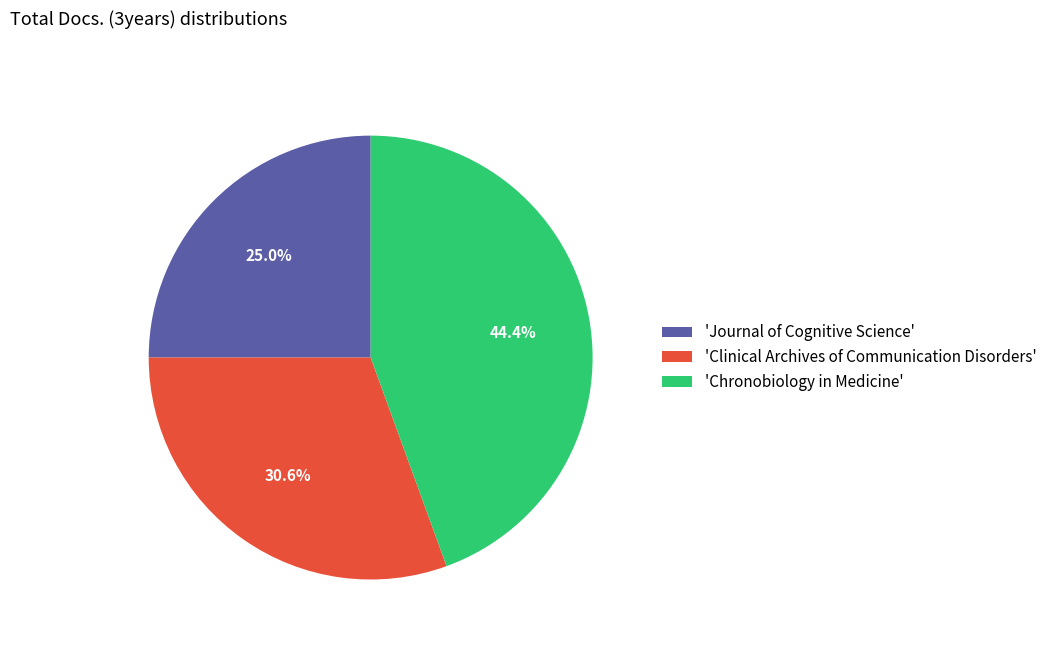

Does 'Clinical Archives of Communication Disorders' represent more than half of the total?

No